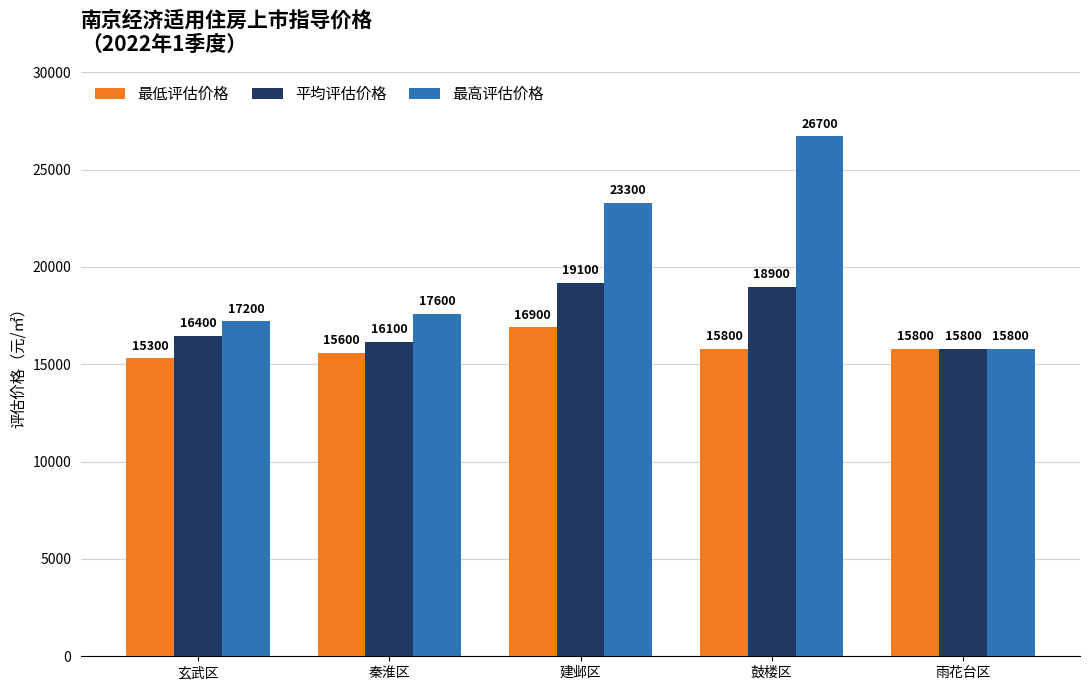

What is the label of the 3rd bar from the left?

建邺区